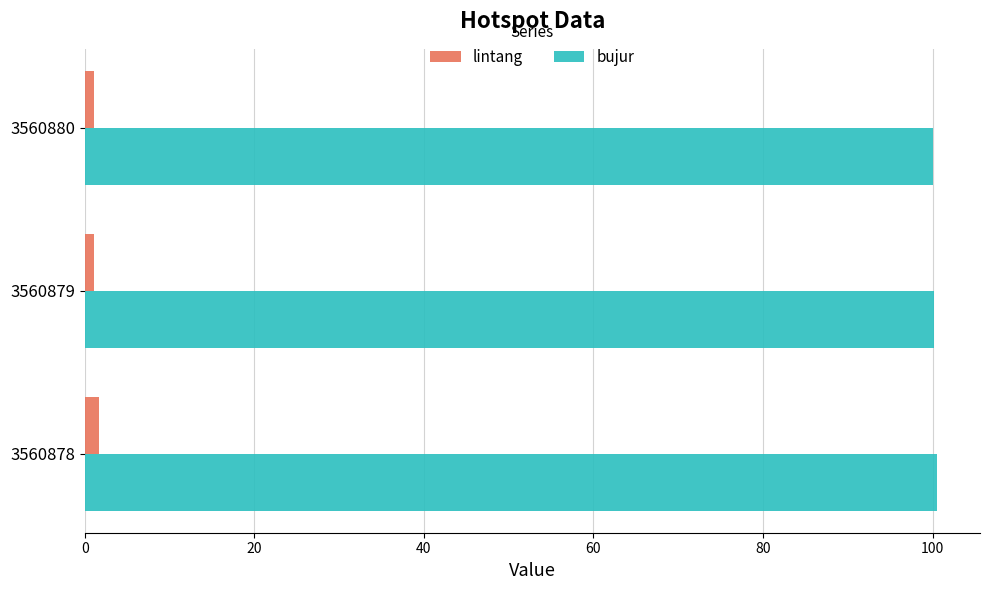

List the series in order of their peak value, highest first.

bujur, lintang